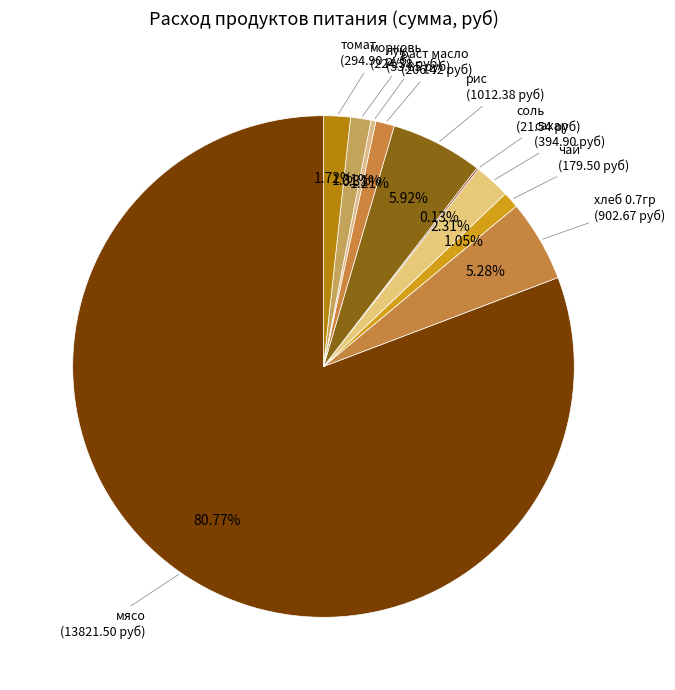

To the nearest percent, what portion does морковь represent?

1%